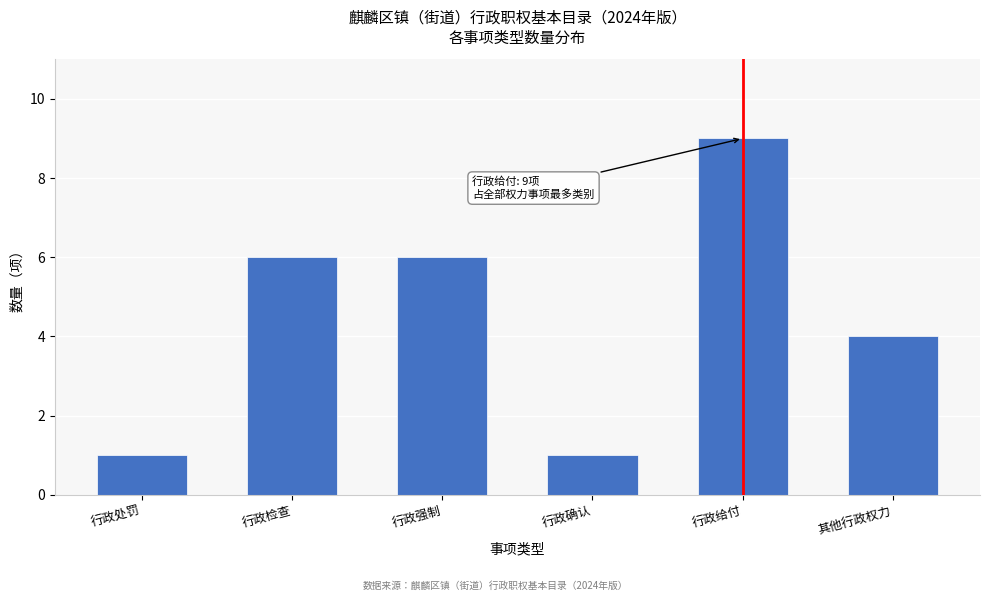

Reading left to right, extract all data points from this chart.

行政处罚=1	行政检查=6	行政强制=6	行政确认=1	行政给付=9	其他行政权力=4